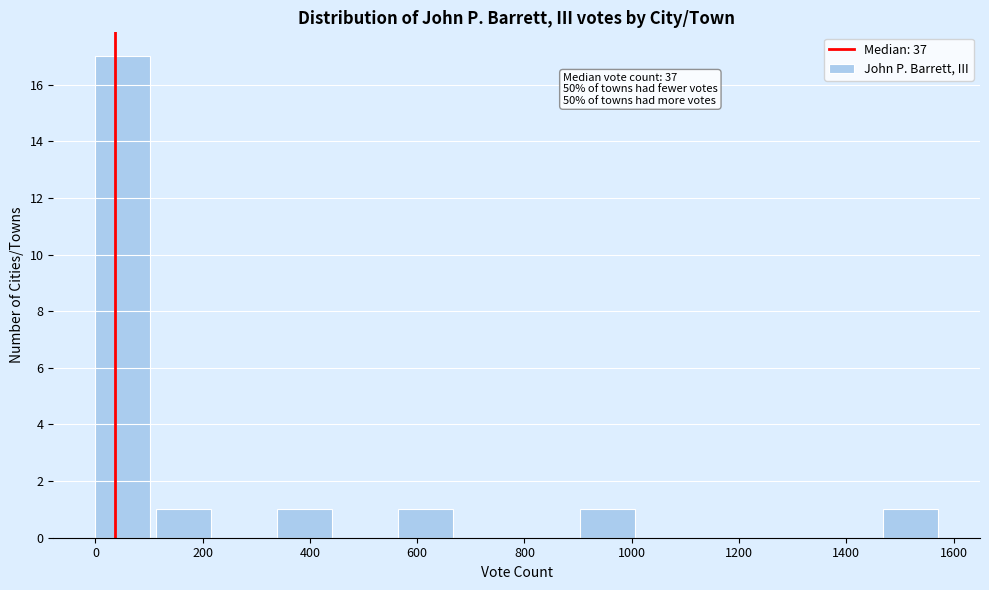

Which range on the x-axis has the tallest bar?

0 to 120